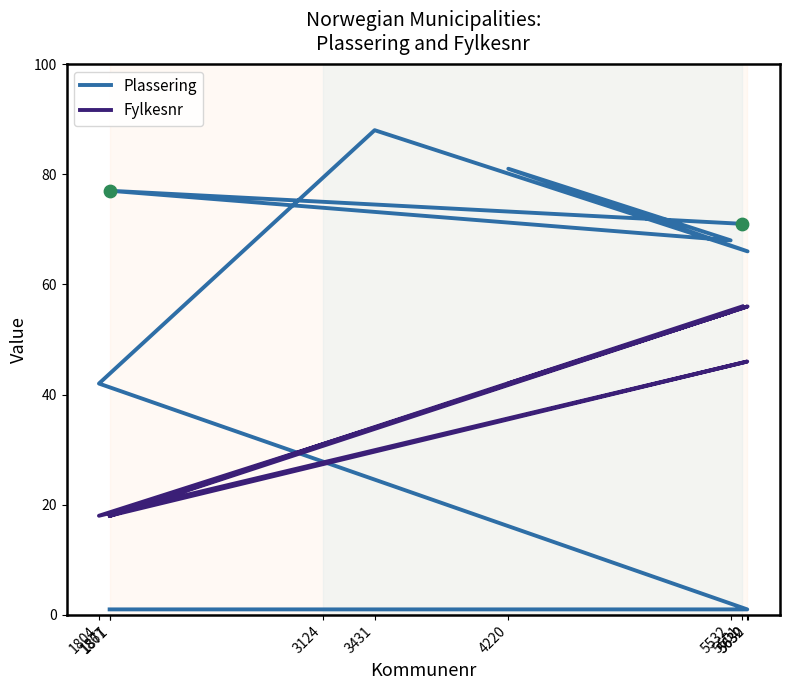

At which category is the sum across all series the highest?

5601